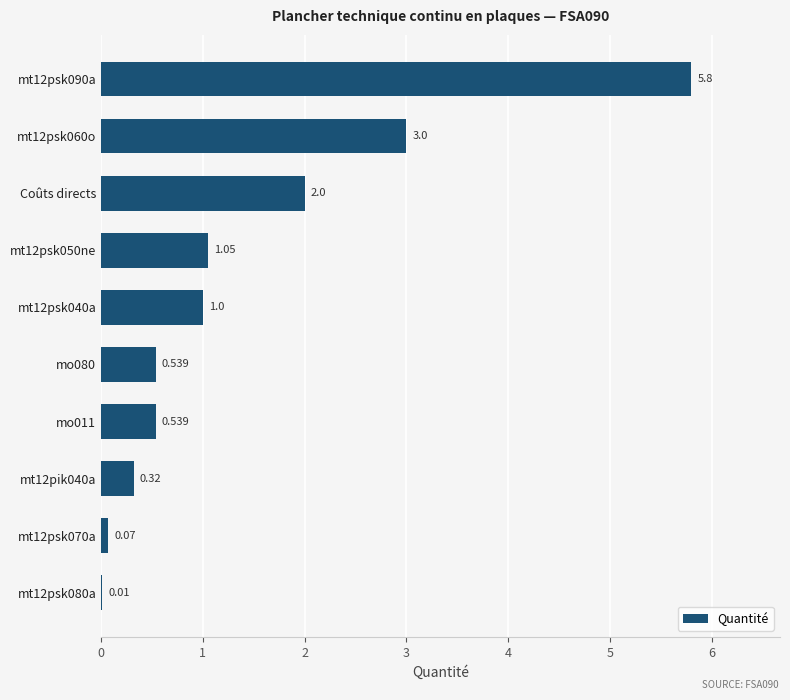

Where is the data nearest to the value 2?

Coûts directs